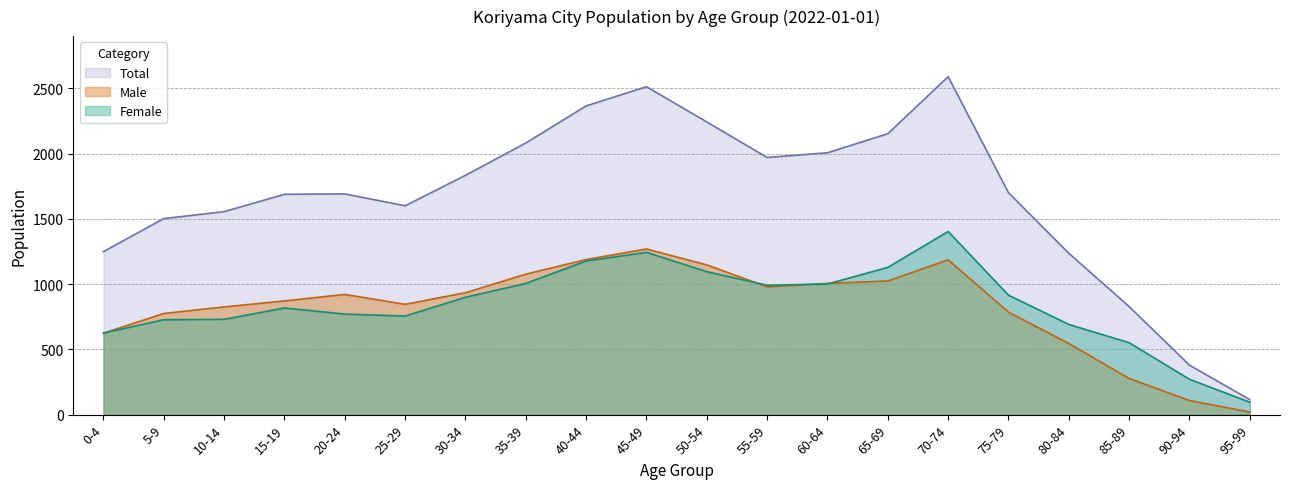

Does the chart display data point markers on the line(s)?

No